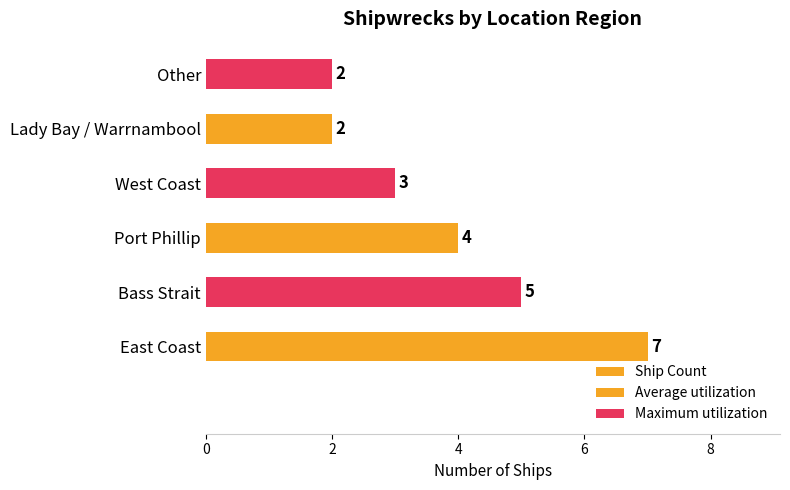

What is the sum of all values?

23